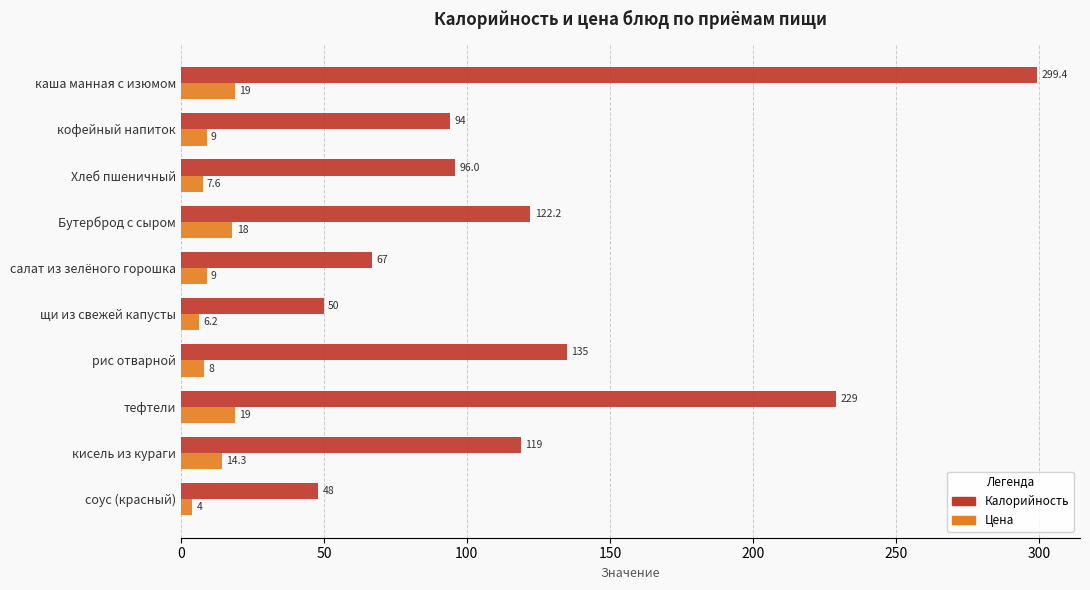

Which series changed the most between кофейный напиток and Хлеб пшеничный?

Калорийность